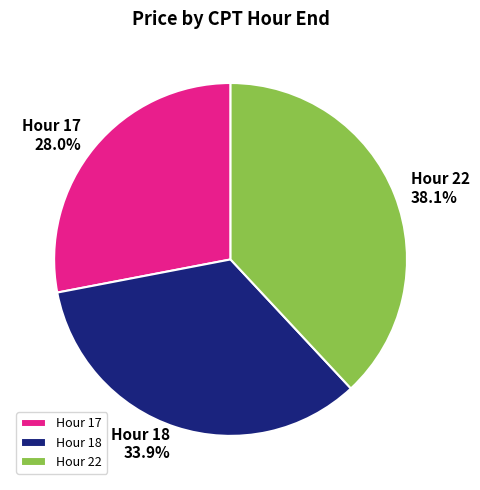

What is the largest slice in the pie chart?

Hour 22